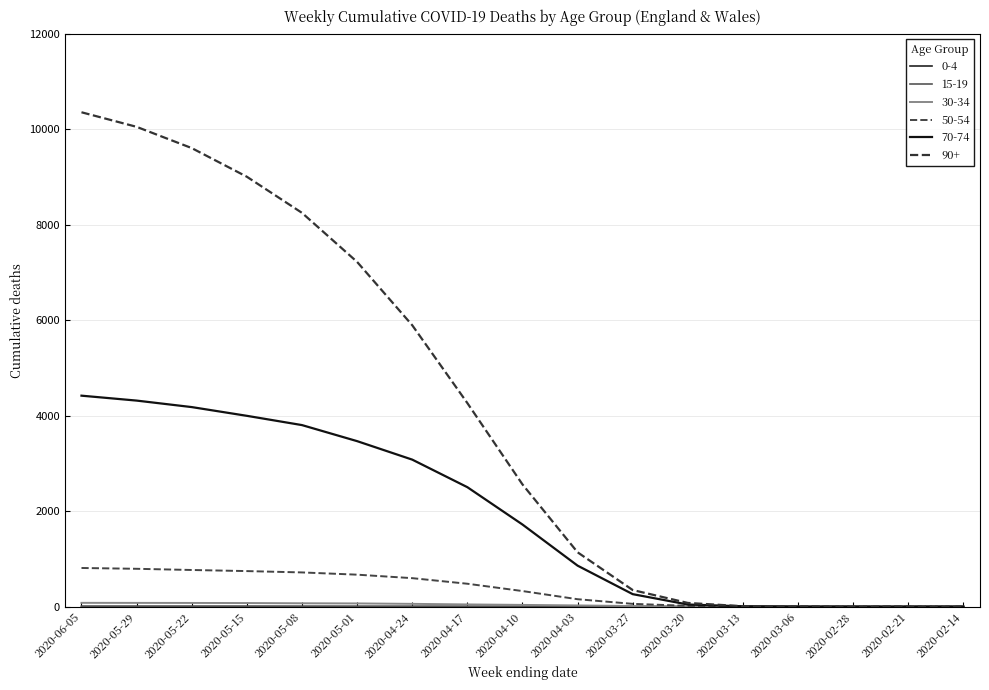

What is the sum of all 0-4 values?

18